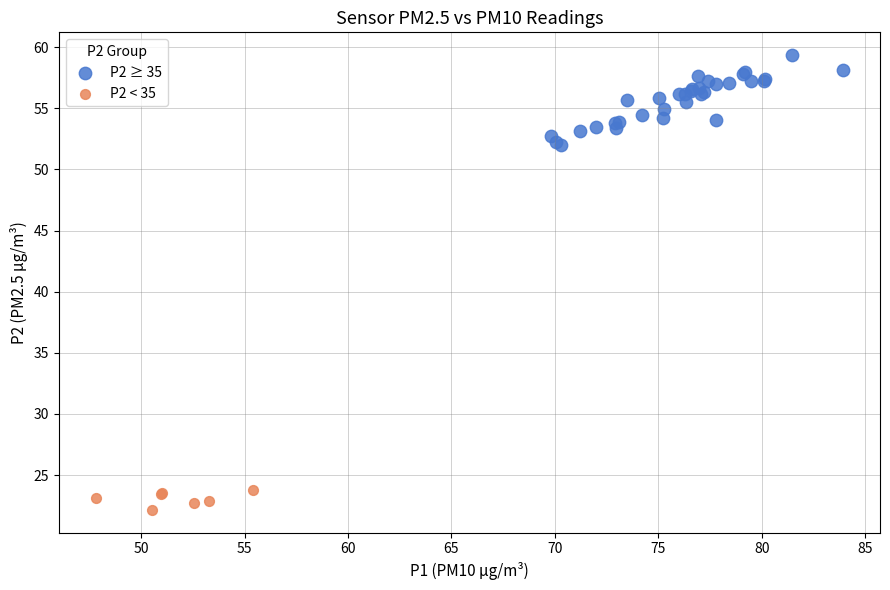

Which series contains the highest Y value?

P2 ≥ 35